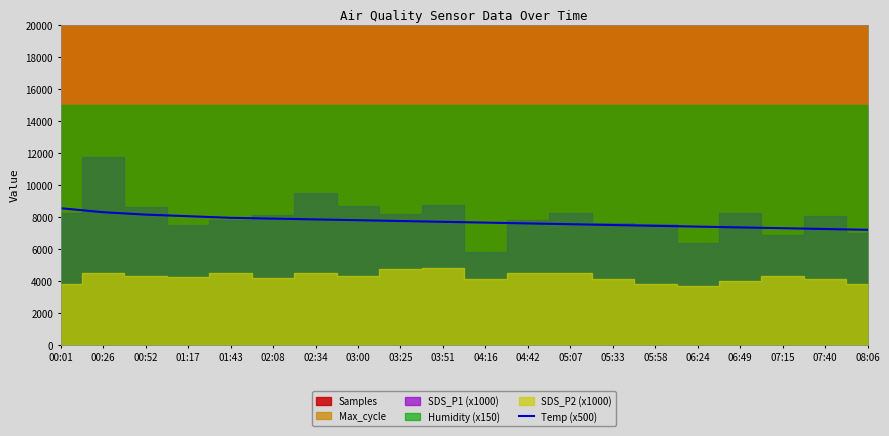

What is the sum of all values?

154250.0